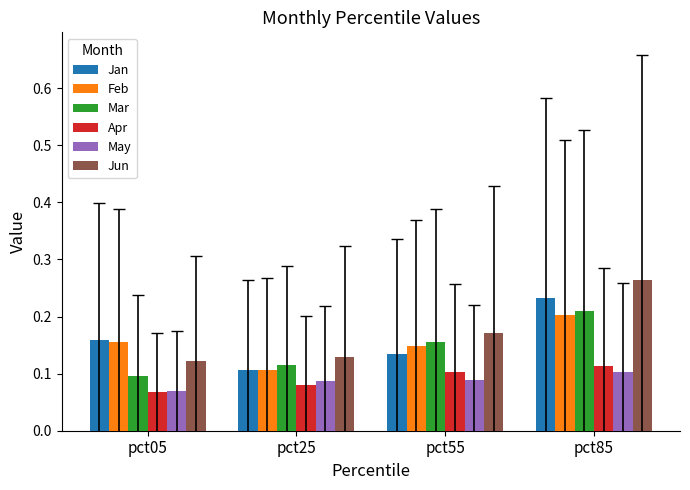

The Apr series shows 0.1 at pct05. True or false?

True